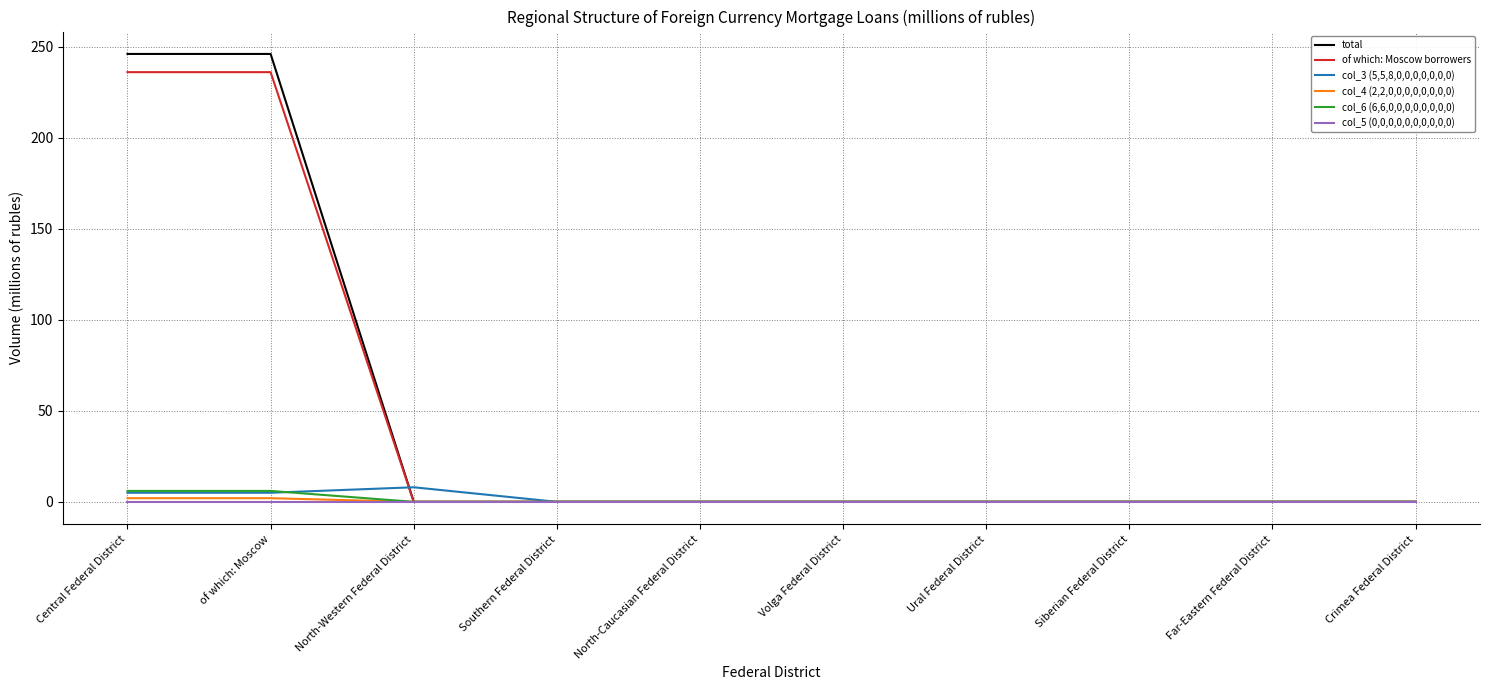

What position from the right is Volga Federal District?

5